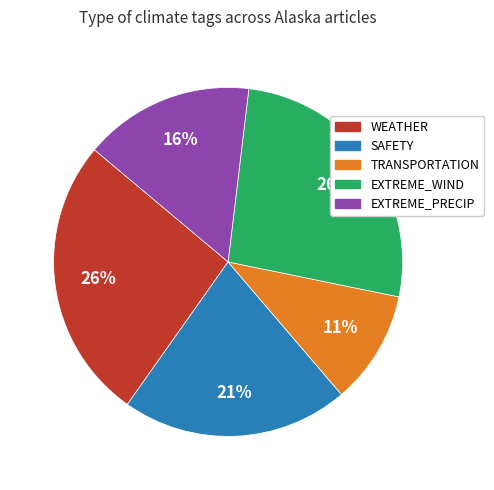

To the nearest percent, what is the average slice percentage?

20%